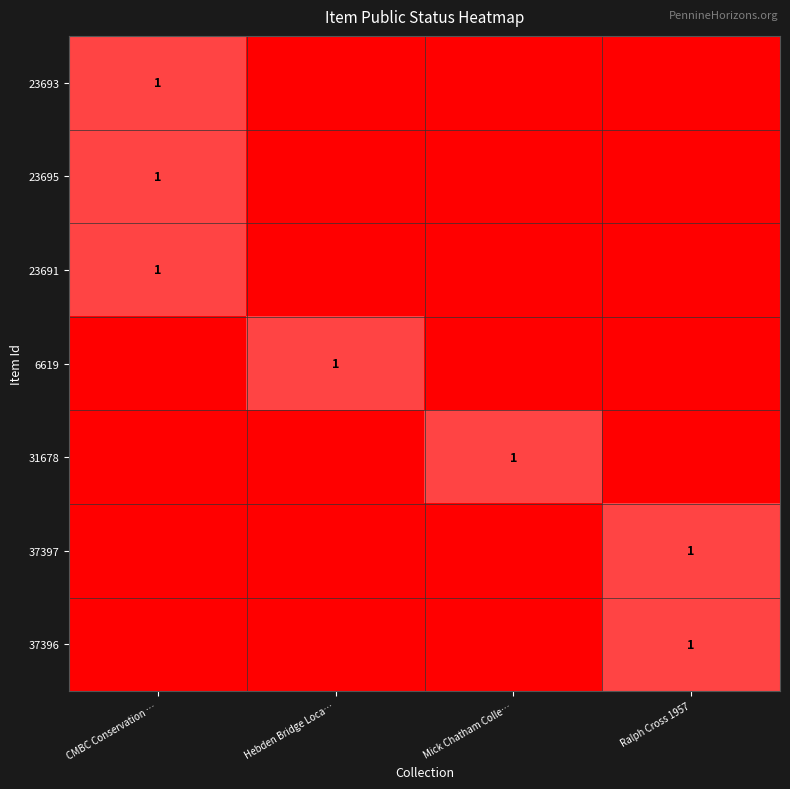

The 31678 series shows 0 at Mick Chatham Colle…. True or false?

False